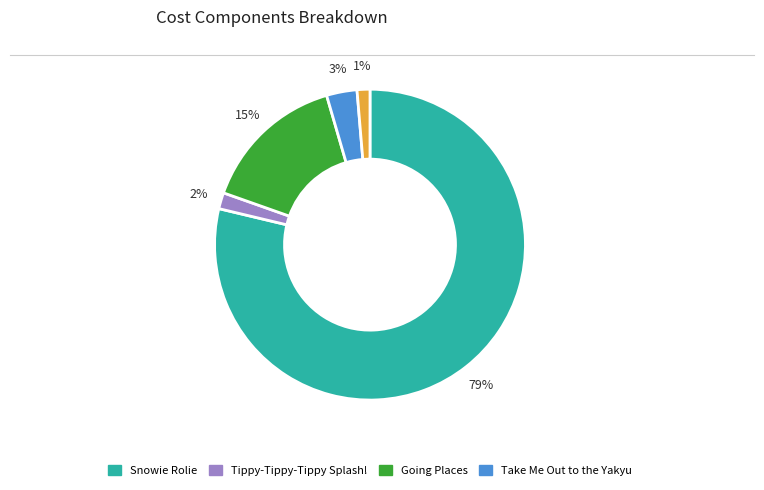

How many segments does this pie chart have?

5